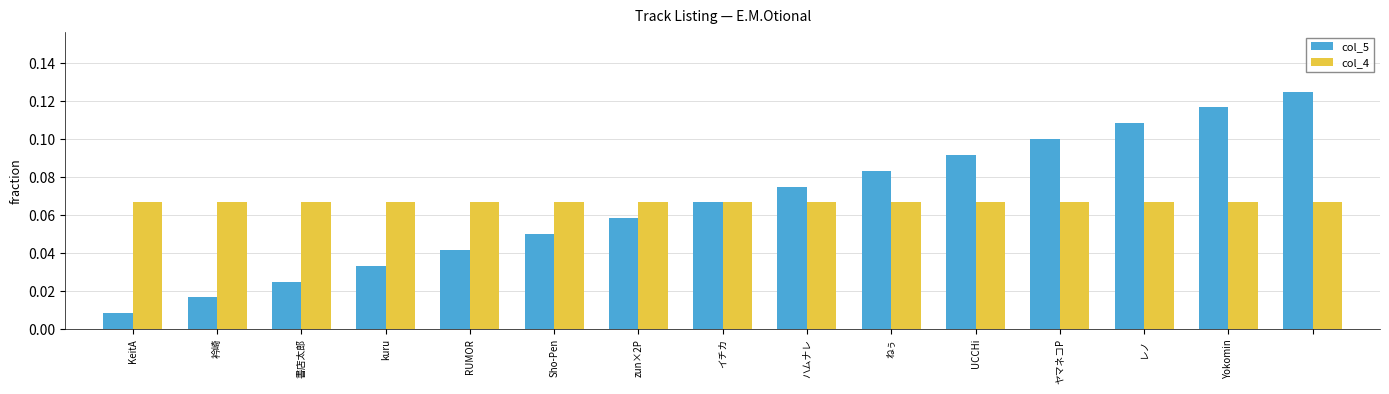

How many bars are there in total?

30